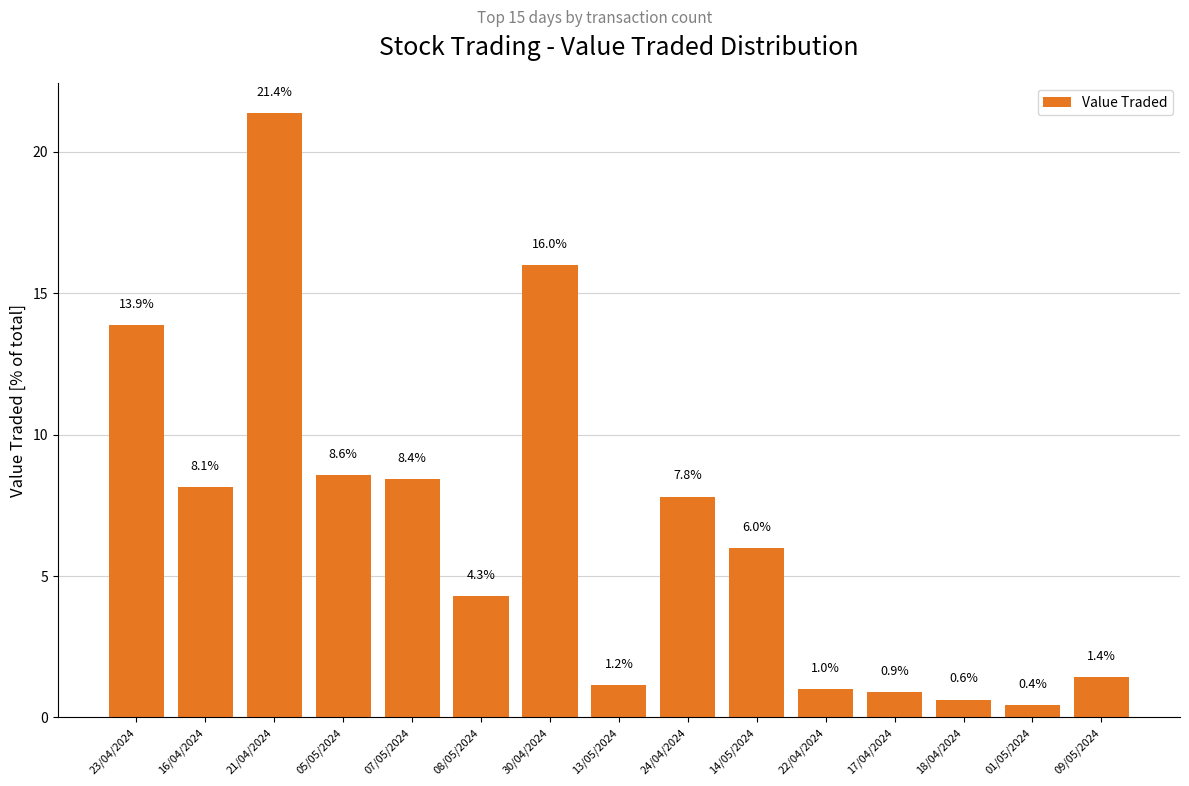

How many categories are shown in the chart?

15